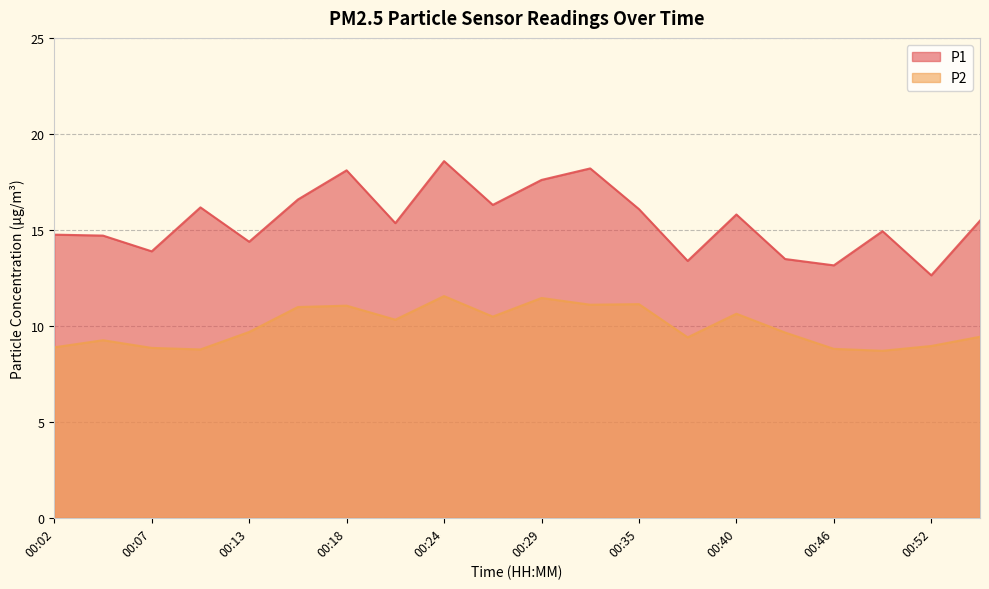

What are all the series names shown in the legend?

P1, P2